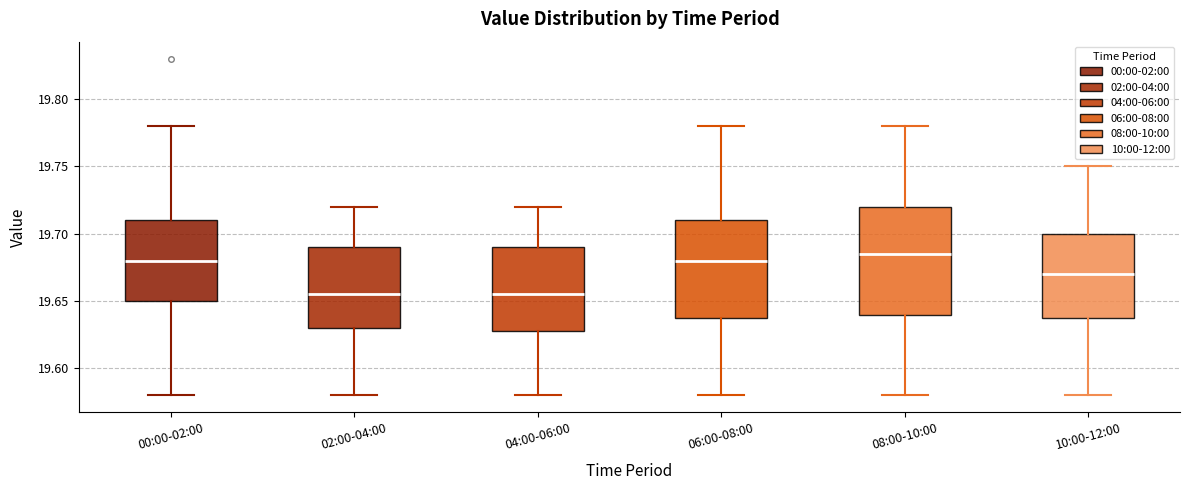

Reading left to right, transcribe this box plot: for each box, give where its median line is, the range the box spans, and where its two whiskers end, as read against the y-axis. The values are not printed on the chart, so give them approximately, as read against the axis.

00:00-02:00: median 19.680, box 19.650 to 19.710, whiskers 19.580 to 19.780
02:00-04:00: median 19.655, box 19.630 to 19.690, whiskers 19.580 to 19.720
04:00-06:00: median 19.655, box 19.630 to 19.690, whiskers 19.580 to 19.720
06:00-08:00: median 19.680, box 19.640 to 19.710, whiskers 19.580 to 19.780
08:00-10:00: median 19.685, box 19.640 to 19.720, whiskers 19.580 to 19.780
10:00-12:00: median 19.670, box 19.640 to 19.700, whiskers 19.580 to 19.750